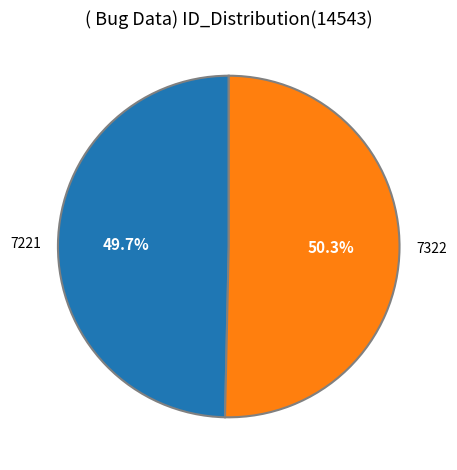

How much of the chart is everything except 7221?

50.3%